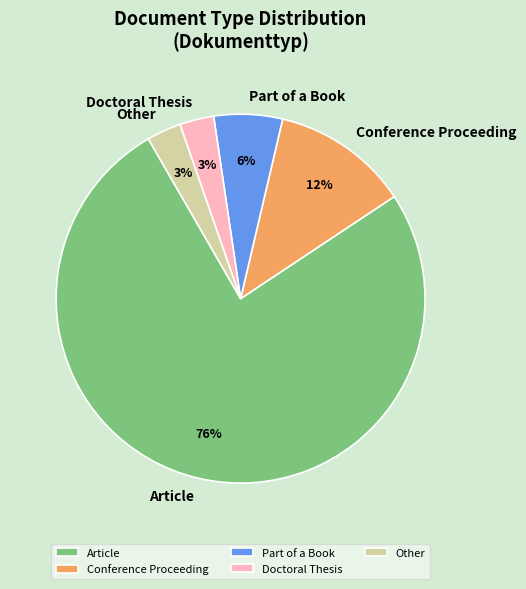

How many slices are in this pie chart?

5